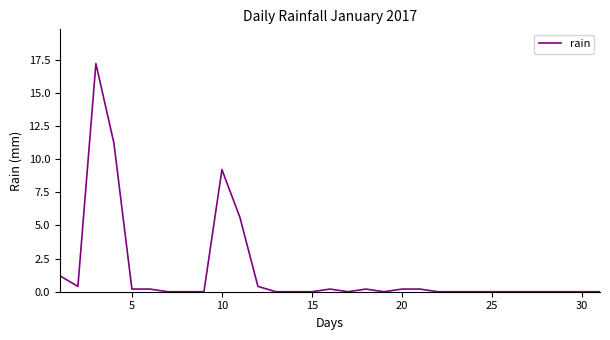

Reading left to right, transcribe all the data shown in this chart.

1.2	0.4	17.2	11.2	0.2	0.2	0.0	0.0	0.0	9.2	5.6	0.4	0.0	0.0	0.0	0.2	0.0	0.2	0.0	0.2	0.2	0.0	0.0	0.0	0.0	0.0	0.0	0.0	0.0	0.0	0.0